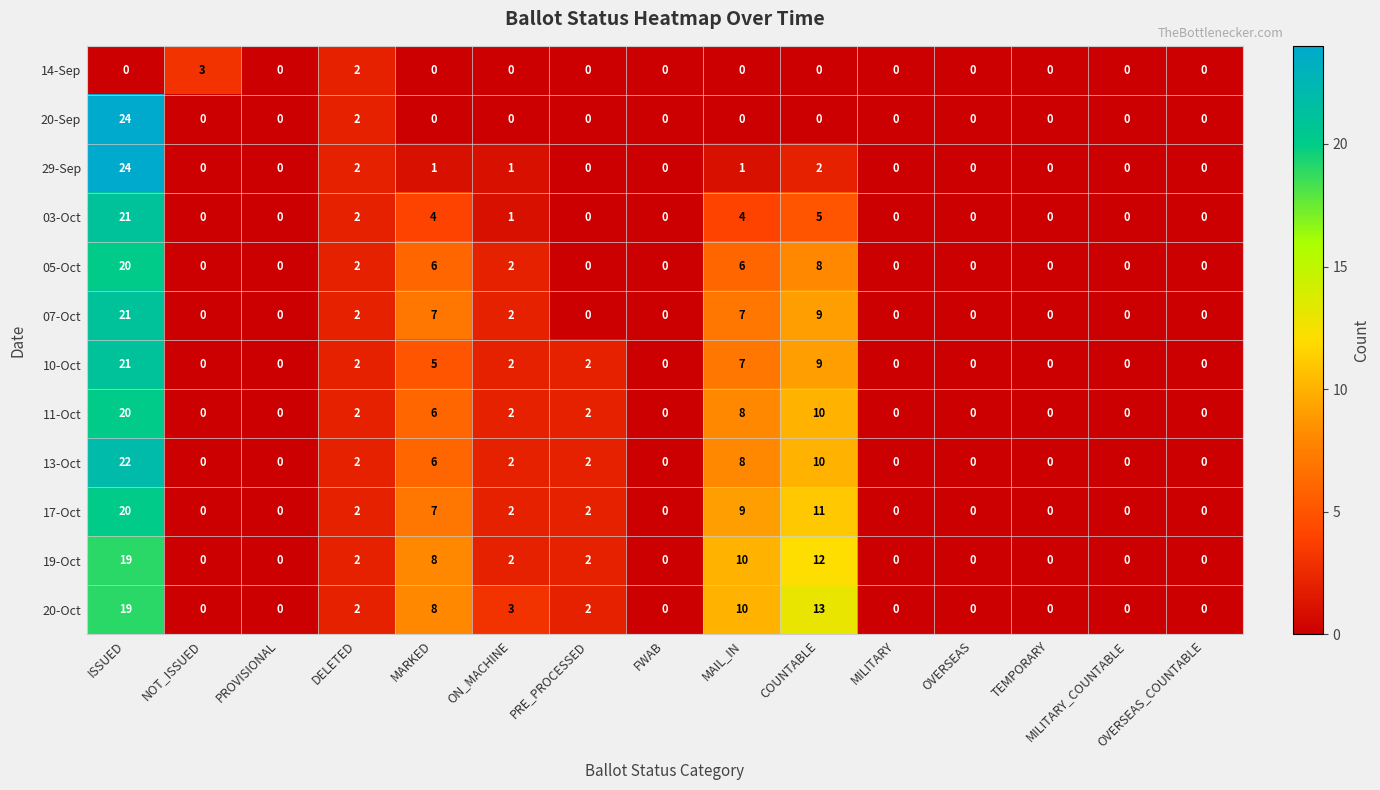

What is the greatest value displayed?

24